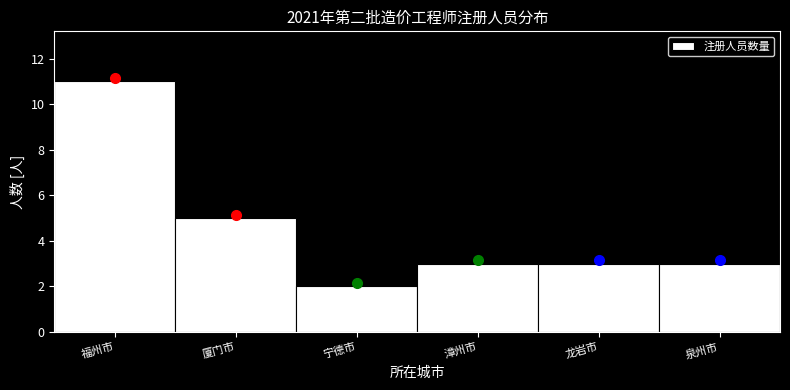

Reading right to left, extract all data points from this chart.

3	3	3	2	5	11